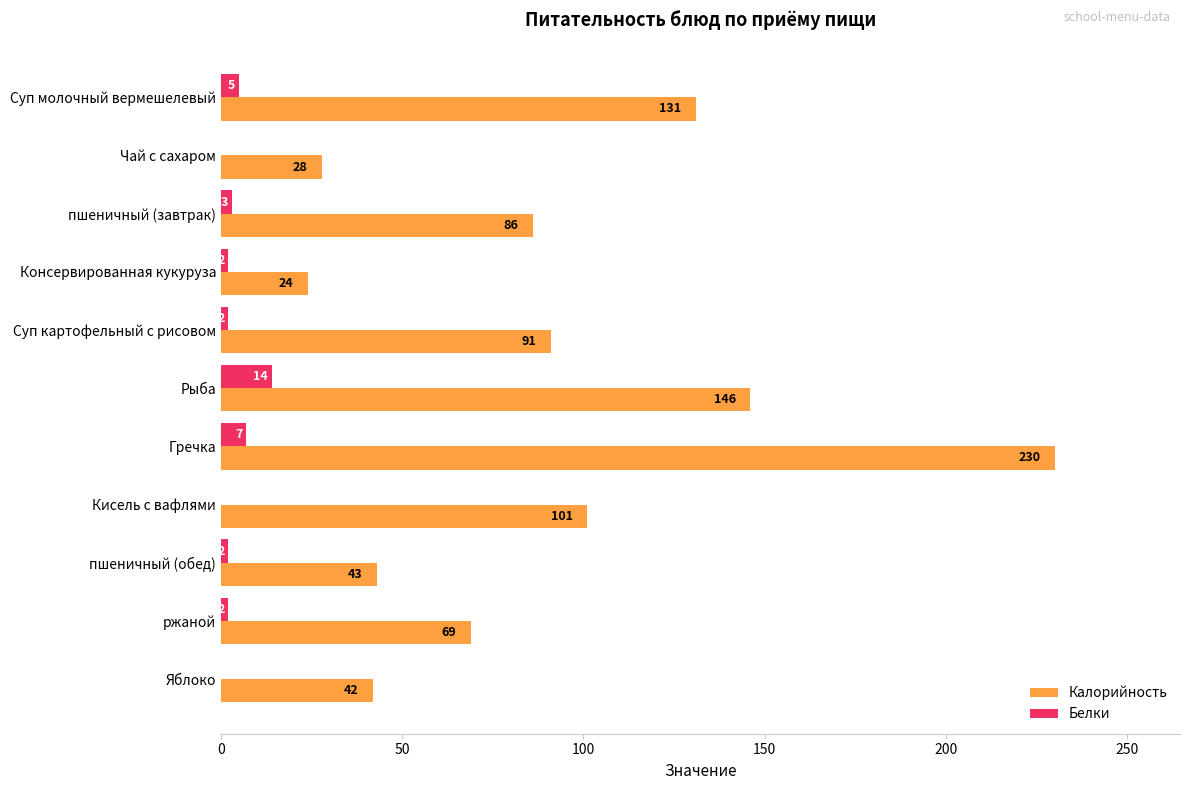

What is the sum of all Белки values?

37